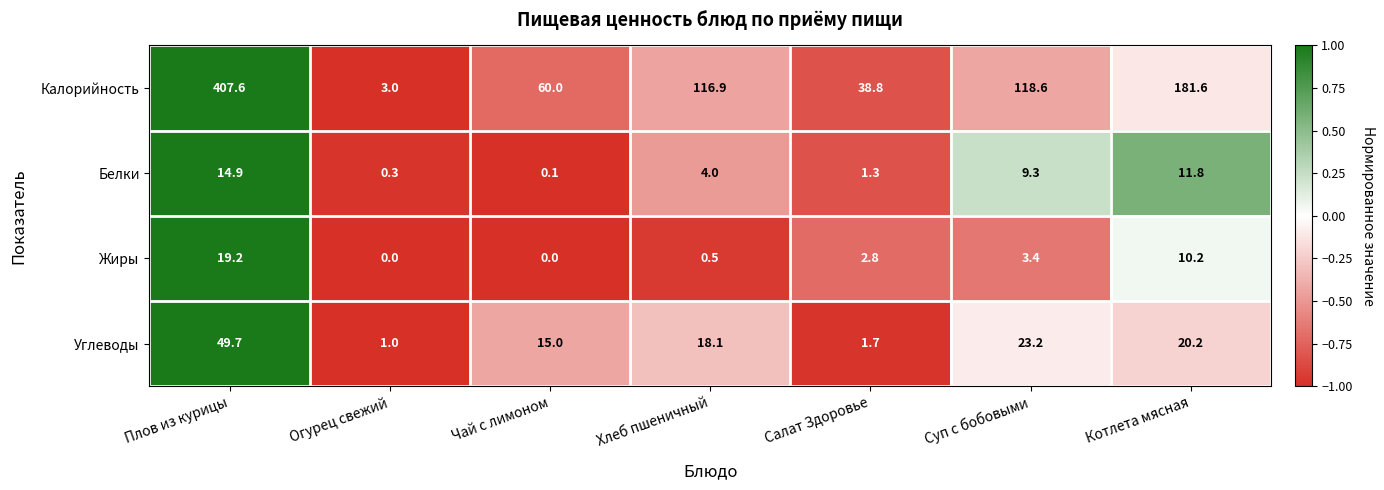

Where does the Калорийность series first go above 116?

Плов из курицы